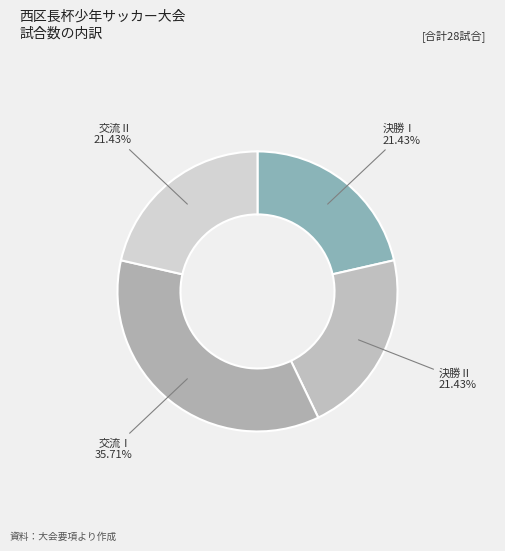

Rank the categories by value from lowest to highest.

決勝Ⅰ, 決勝Ⅱ, 交流Ⅱ, 交流Ⅰ